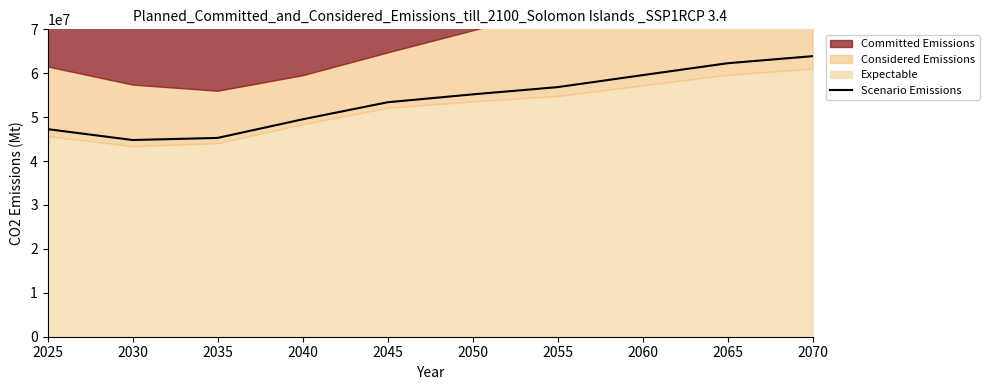

Which category has the highest value across all series?

2070